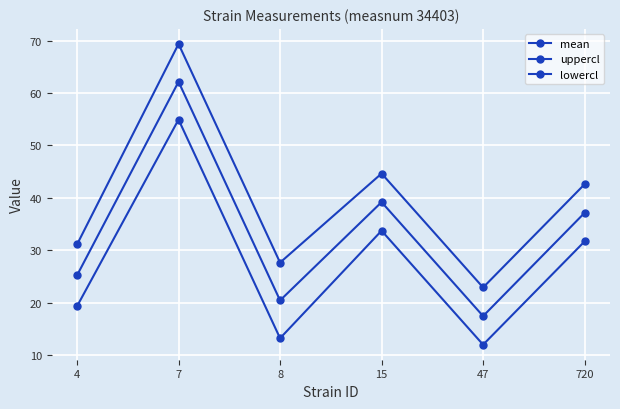

Does the chart have visible grid lines?

Yes